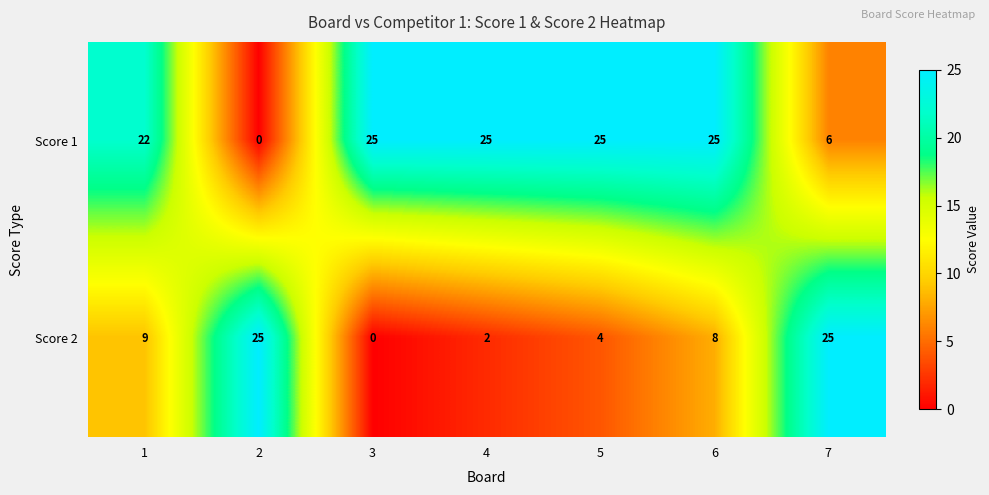

What is the approximate value of Score 1 at 7, to the nearest 5?

5